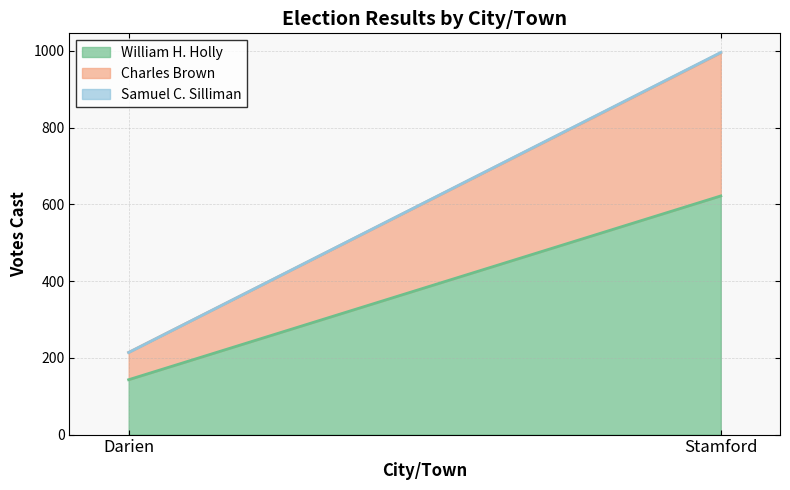

Reading left to right, what are all the values shown in this chart?

William H. Holly: Darien=143	Stamford=622
Charles Brown: Darien=71	Stamford=373
Samuel C. Silliman: Darien=0	Stamford=1